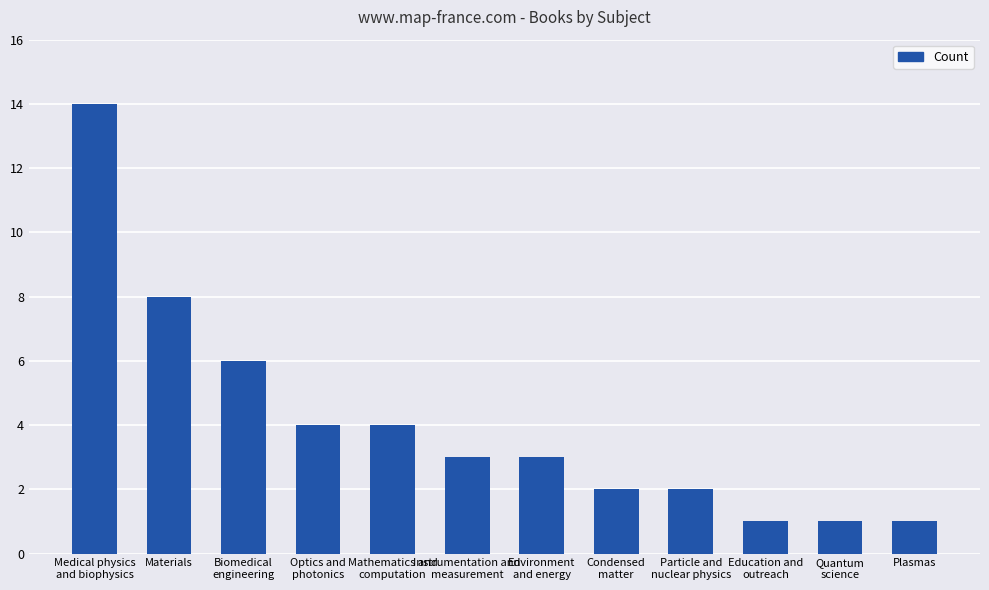

Are the bars grouped side by side (vs. stacked)?

No